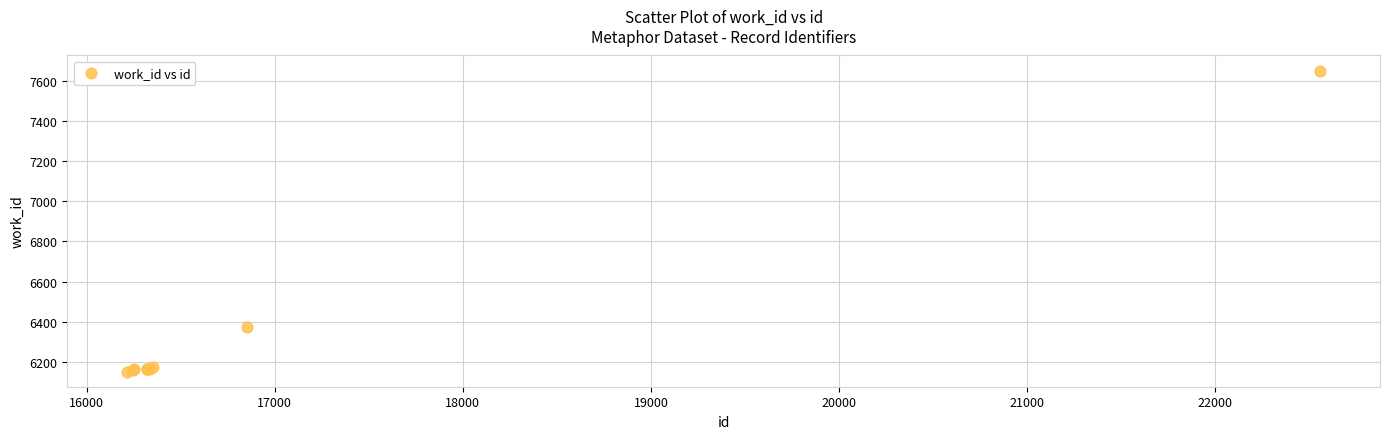

What Y value in the scatter plot is closest to 6901?

6375